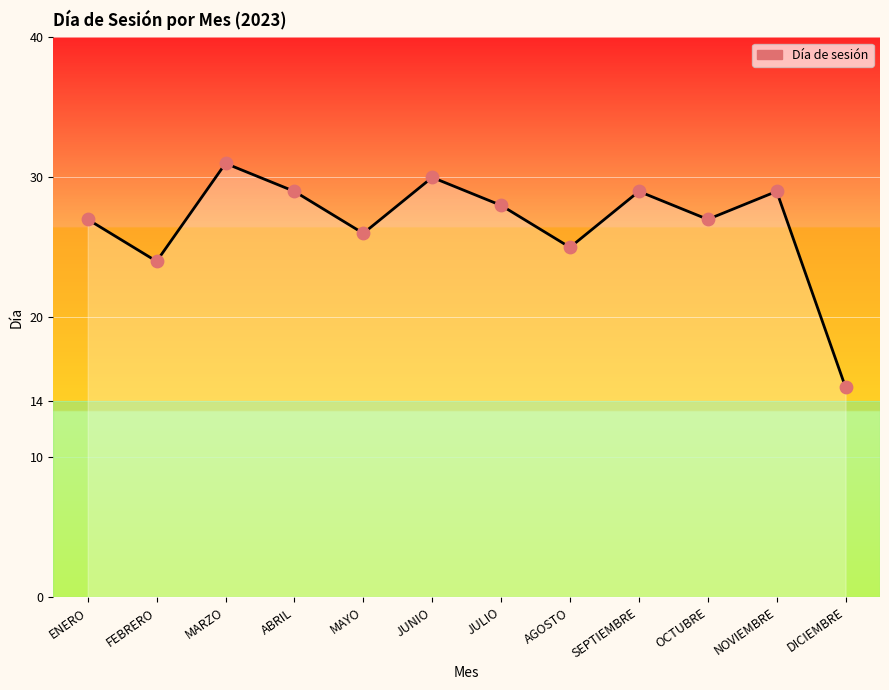

What is the ratio of the value at MARZO to the value at SEPTIEMBRE?

1.1